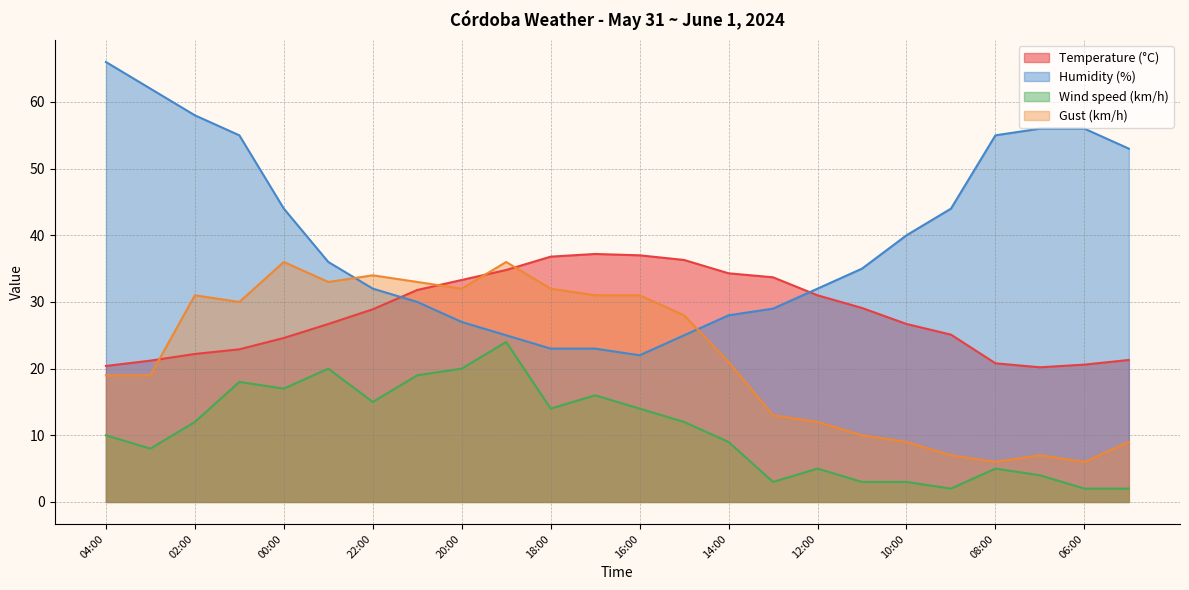

What is the label of the 2nd point from the right?

06:00